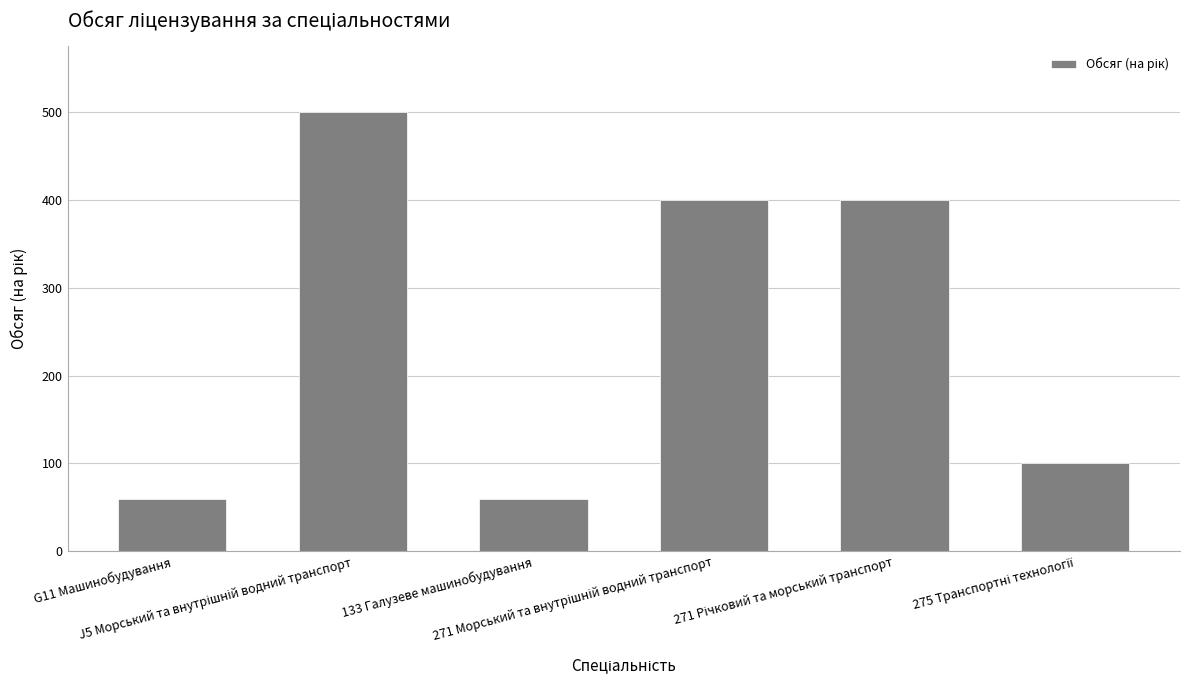

True or false: the data shows 29 at 133 Галузеве машинобудування.

False